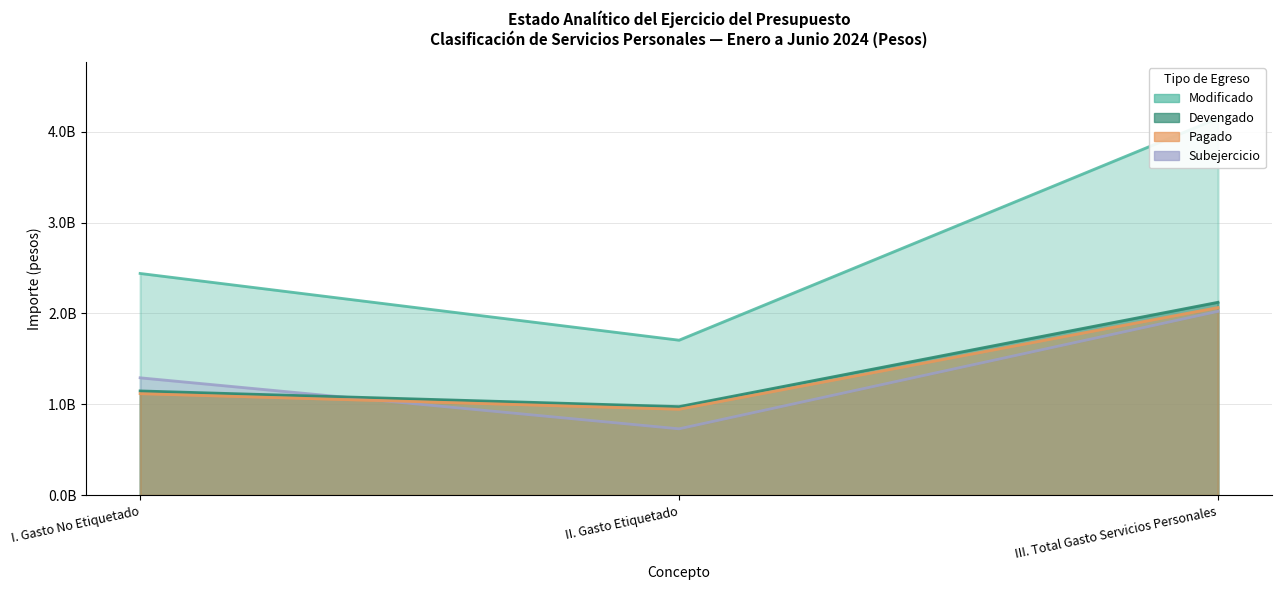

What is the average value of the Pagado series?

1377137096